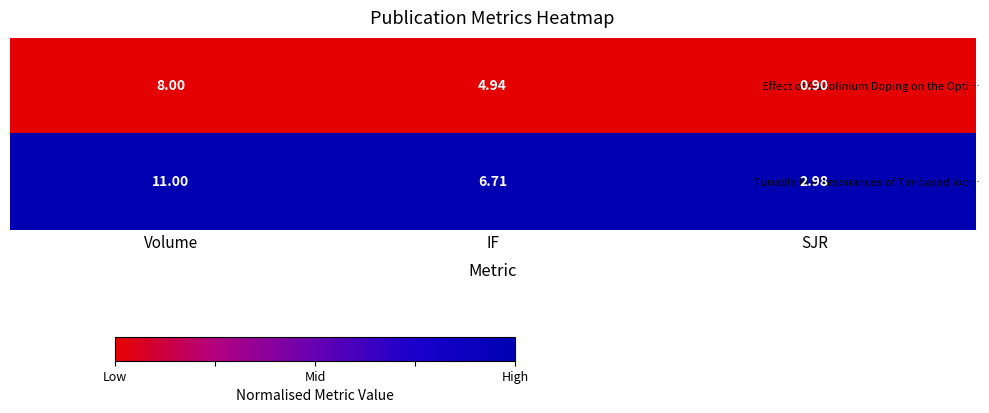

List the labels in order of Tunable Mie Resonances of Tin-based Iod… value, largest first.

Volume, IF, SJR